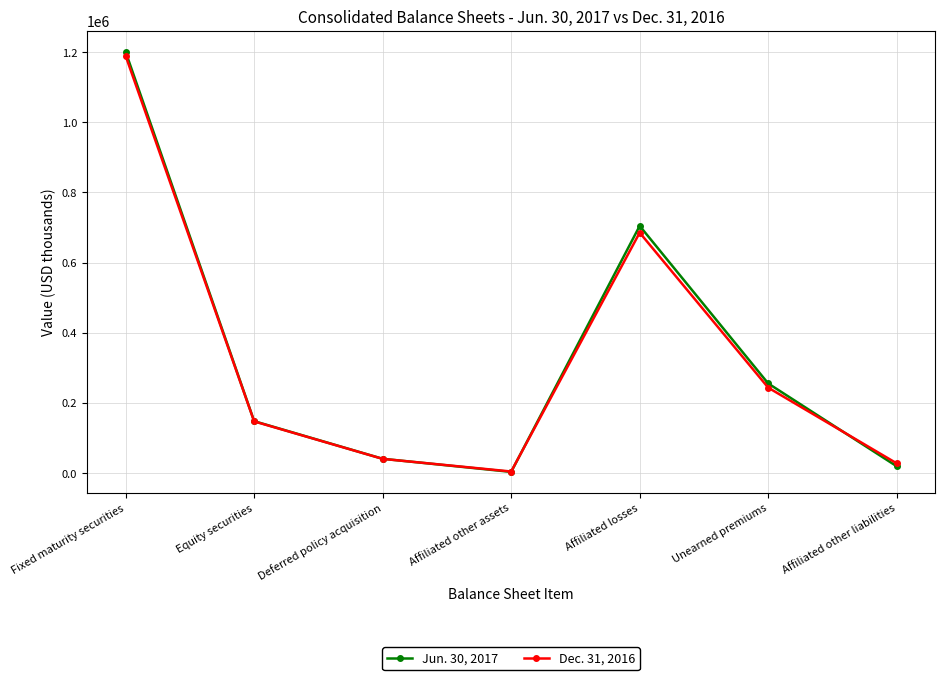

Which series has the largest range (max minus min)?

Jun. 30, 2017